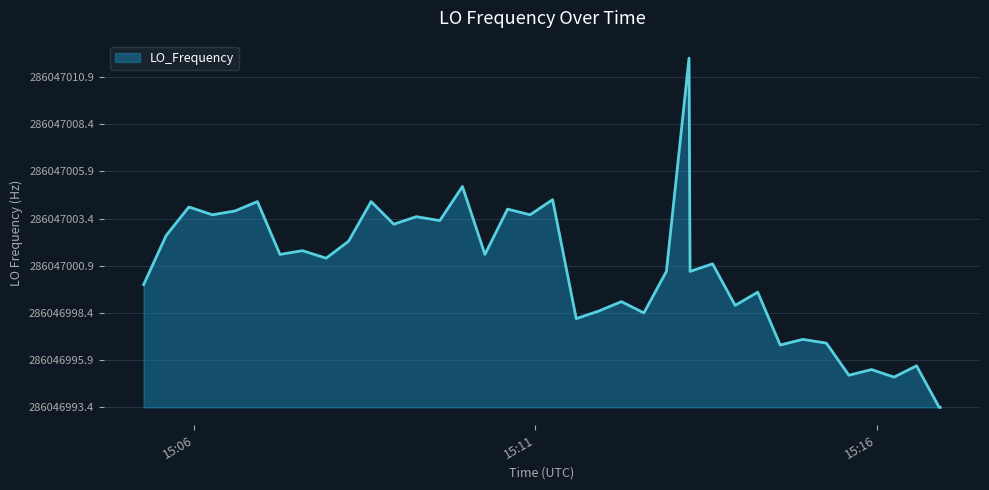

Is this an area chart (filled region under the line)?

Yes